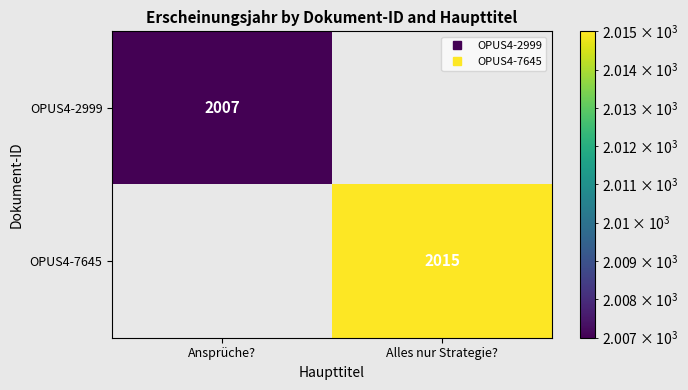

Is it true that OPUS4-2999 equals 2007 at Ansprüche??

True